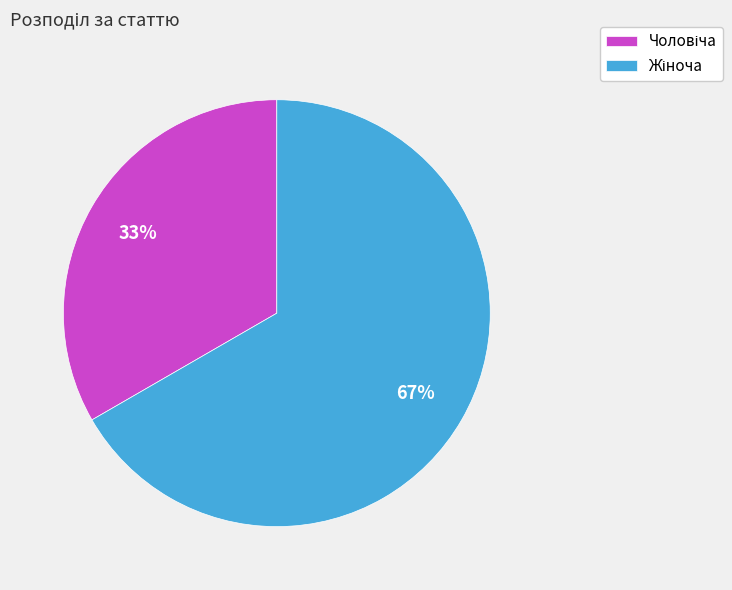

Is there any slice that represents more than half of the pie?

Yes